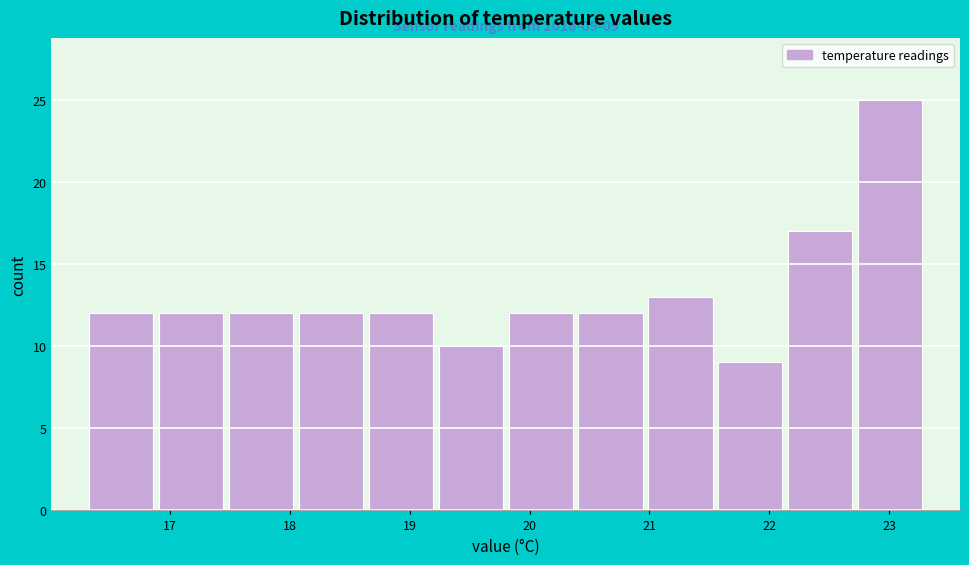

Over which range of the x-axis is the bar tallest?

22.7 to 23.3